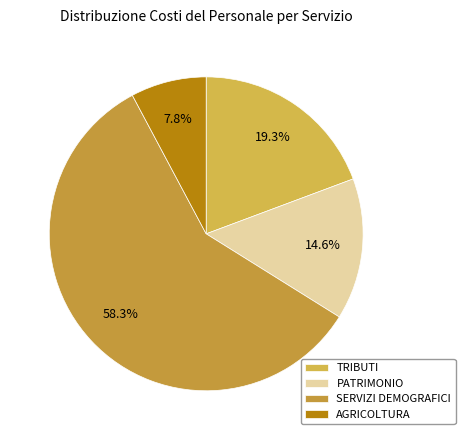

Which category has the smallest portion of the pie?

AGRICOLTURA